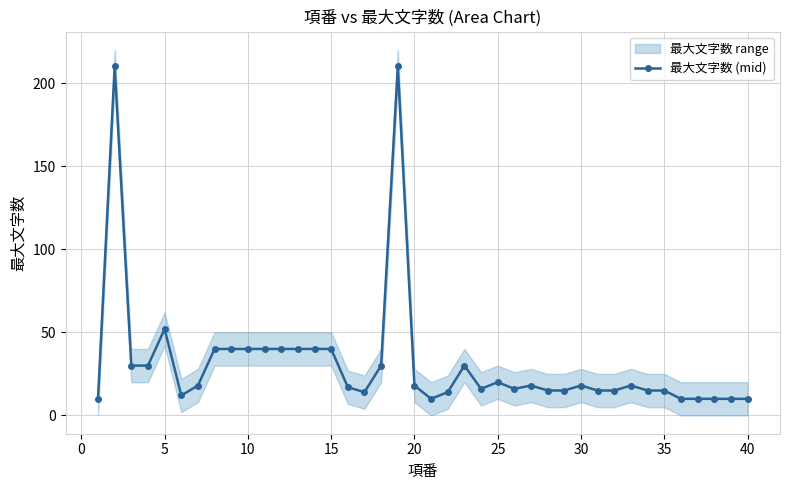

Does the chart have visible grid lines?

Yes